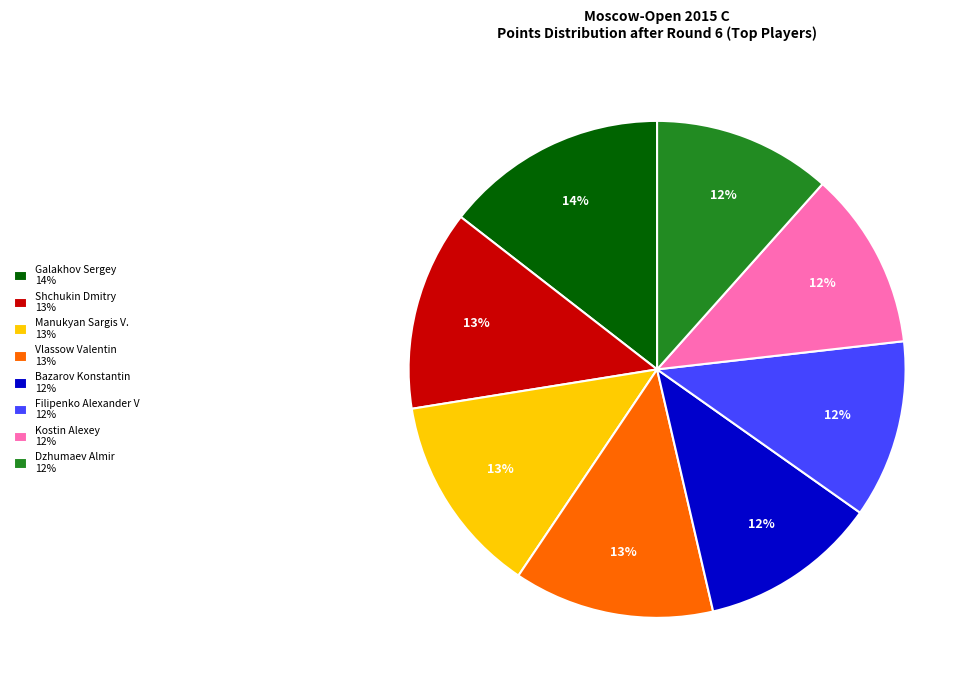

To the nearest percent, what portion does Filipenko Alexander V represent?

12%